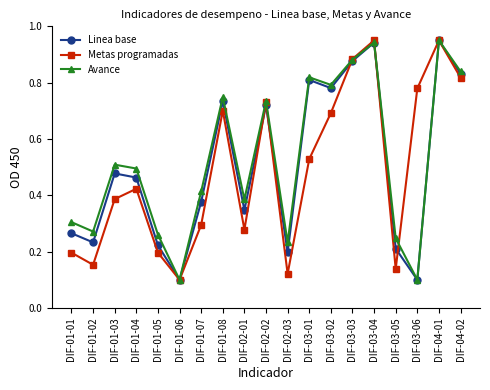

Which series changed the most between DIF-02-01 and DIF-02-02?

Metas programadas